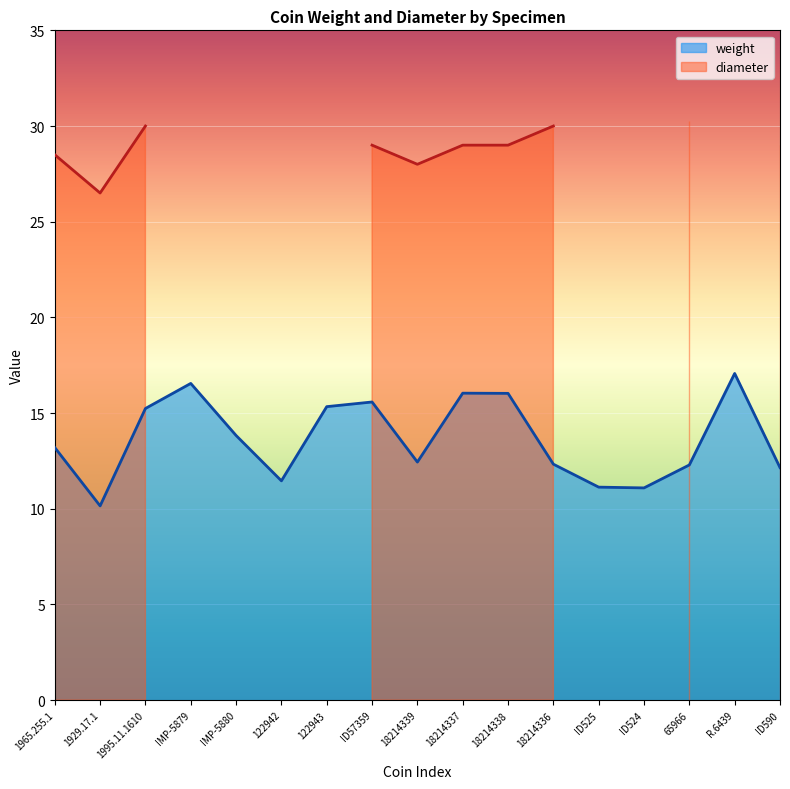

What position from the right is 1995.11.1610?

15